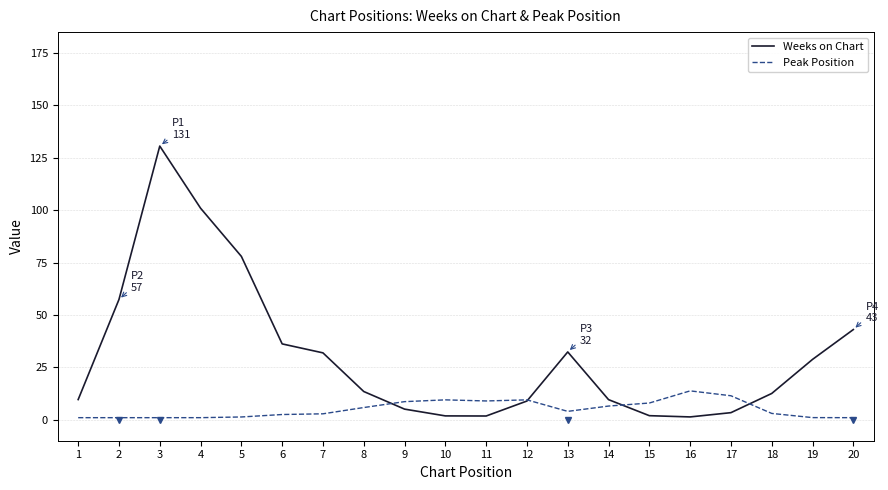

What is the difference between the maximum and minimum values in the Peak Position series?

12.8